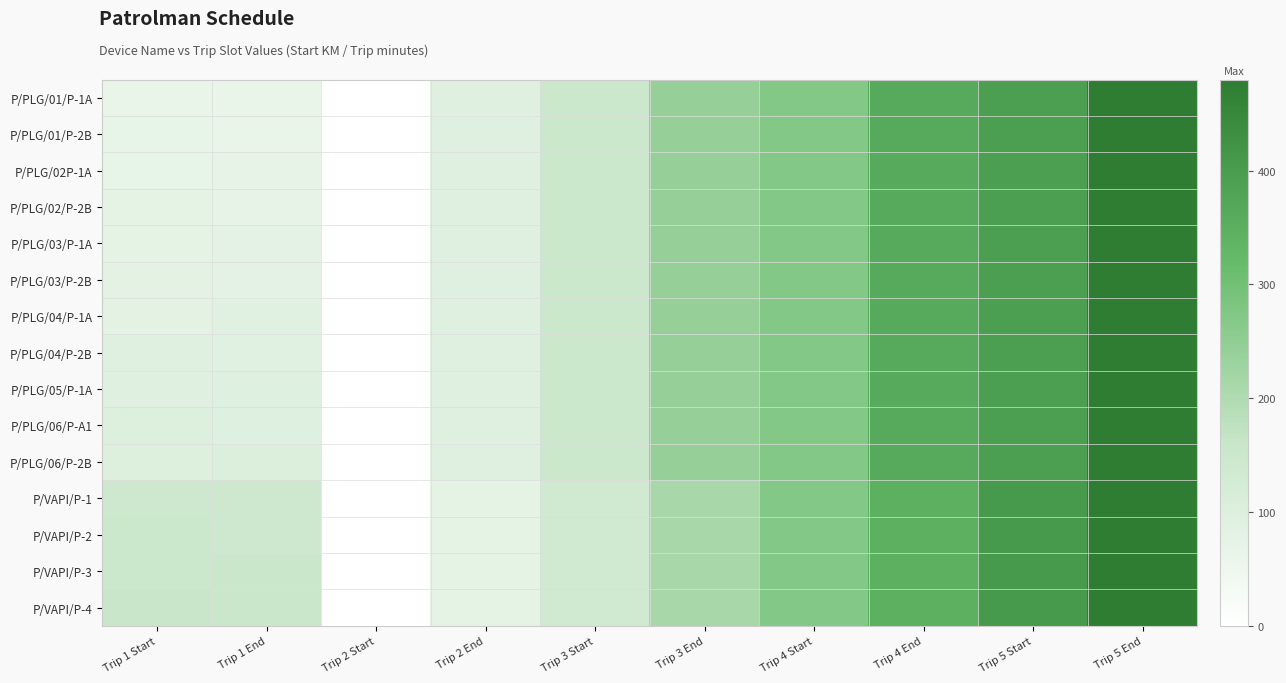

Reading left to right, what are all the values shown in this chart?

P/PLG/01/P-1A: Trip 1 Start=60.0	Trip 1 End=64.1	Trip 2 Start=0.0	Trip 2 End=90.0	Trip 3 Start=150.0	Trip 3 End=240.0	Trip 4 Start=270.0	Trip 4 End=360.0	Trip 5 Start=390.0	Trip 5 End=480.0
P/PLG/01/P-2B: Trip 1 Start=68.3	Trip 1 End=64.1	Trip 2 Start=0.0	Trip 2 End=90.0	Trip 3 Start=150.0	Trip 3 End=240.0	Trip 4 Start=270.0	Trip 4 End=360.0	Trip 5 Start=390.0	Trip 5 End=480.0
P/PLG/02P-1A: Trip 1 Start=68.3	Trip 1 End=72.1	Trip 2 Start=0.0	Trip 2 End=90.0	Trip 3 Start=150.0	Trip 3 End=240.0	Trip 4 Start=270.0	Trip 4 End=360.0	Trip 5 Start=390.0	Trip 5 End=480.0
P/PLG/02/P-2B: Trip 1 Start=76.1	Trip 1 End=72.1	Trip 2 Start=0.0	Trip 2 End=90.0	Trip 3 Start=150.0	Trip 3 End=240.0	Trip 4 Start=270.0	Trip 4 End=360.0	Trip 5 Start=390.0	Trip 5 End=480.0
P/PLG/03/P-1A: Trip 1 Start=76.1	Trip 1 End=79.0	Trip 2 Start=0.0	Trip 2 End=90.0	Trip 3 Start=150.0	Trip 3 End=240.0	Trip 4 Start=270.0	Trip 4 End=360.0	Trip 5 Start=390.0	Trip 5 End=480.0
P/PLG/03/P-2B: Trip 1 Start=82.4	Trip 1 End=79.0	Trip 2 Start=0.0	Trip 2 End=90.0	Trip 3 Start=150.0	Trip 3 End=240.0	Trip 4 Start=270.0	Trip 4 End=360.0	Trip 5 Start=390.0	Trip 5 End=480.0
P/PLG/04/P-1A: Trip 1 Start=82.4	Trip 1 End=86.5	Trip 2 Start=0.0	Trip 2 End=90.0	Trip 3 Start=150.0	Trip 3 End=240.0	Trip 4 Start=270.0	Trip 4 End=360.0	Trip 5 Start=390.0	Trip 5 End=480.0
P/PLG/04/P-2B: Trip 1 Start=91.0	Trip 1 End=86.5	Trip 2 Start=0.0	Trip 2 End=90.0	Trip 3 Start=150.0	Trip 3 End=240.0	Trip 4 Start=270.0	Trip 4 End=360.0	Trip 5 Start=390.0	Trip 5 End=480.0
P/PLG/05/P-1A: Trip 1 Start=91.0	Trip 1 End=94.6	Trip 2 Start=0.0	Trip 2 End=90.0	Trip 3 Start=150.0	Trip 3 End=240.0	Trip 4 Start=270.0	Trip 4 End=360.0	Trip 5 Start=390.0	Trip 5 End=480.0
P/PLG/06/P-A1: Trip 1 Start=98.1	Trip 1 End=94.6	Trip 2 Start=0.0	Trip 2 End=90.0	Trip 3 Start=150.0	Trip 3 End=240.0	Trip 4 Start=270.0	Trip 4 End=360.0	Trip 5 Start=390.0	Trip 5 End=480.0
P/PLG/06/P-2B: Trip 1 Start=98.1	Trip 1 End=102.0	Trip 2 Start=0.0	Trip 2 End=90.0	Trip 3 Start=150.0	Trip 3 End=240.0	Trip 4 Start=270.0	Trip 4 End=360.0	Trip 5 Start=390.0	Trip 5 End=480.0
P/VAPI/P-1: Trip 1 Start=144.0	Trip 1 End=146.2	Trip 2 Start=0.0	Trip 2 End=75.0	Trip 3 Start=135.0	Trip 3 End=210.0	Trip 4 Start=270.0	Trip 4 End=345.0	Trip 5 Start=405.0	Trip 5 End=480.0
P/VAPI/P-2: Trip 1 Start=149.1	Trip 1 End=146.2	Trip 2 Start=0.0	Trip 2 End=75.0	Trip 3 Start=135.0	Trip 3 End=210.0	Trip 4 Start=270.0	Trip 4 End=345.0	Trip 5 Start=405.0	Trip 5 End=480.0
P/VAPI/P-3: Trip 1 Start=149.1	Trip 1 End=153.0	Trip 2 Start=0.0	Trip 2 End=75.0	Trip 3 Start=135.0	Trip 3 End=210.0	Trip 4 Start=270.0	Trip 4 End=345.0	Trip 5 Start=405.0	Trip 5 End=480.0
P/VAPI/P-4: Trip 1 Start=156.3	Trip 1 End=153.0	Trip 2 Start=0.0	Trip 2 End=75.0	Trip 3 Start=135.0	Trip 3 End=210.0	Trip 4 Start=270.0	Trip 4 End=345.0	Trip 5 Start=405.0	Trip 5 End=480.0